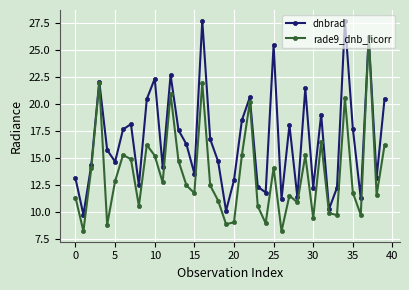

Which series has the largest total across all categories?

dnbrad